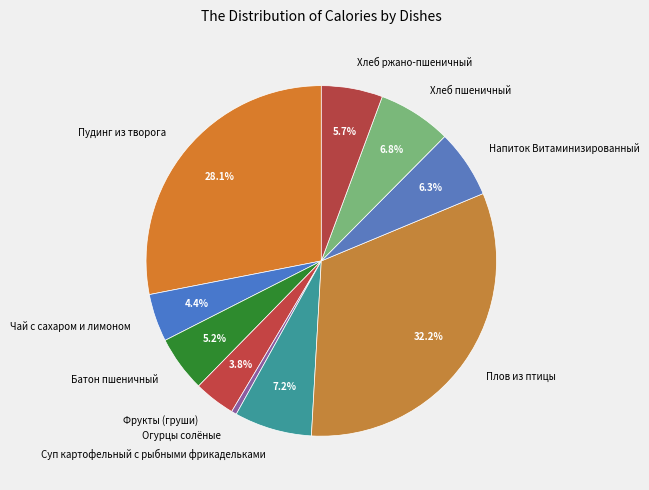

To the nearest percent, what is the average slice percentage?

10%